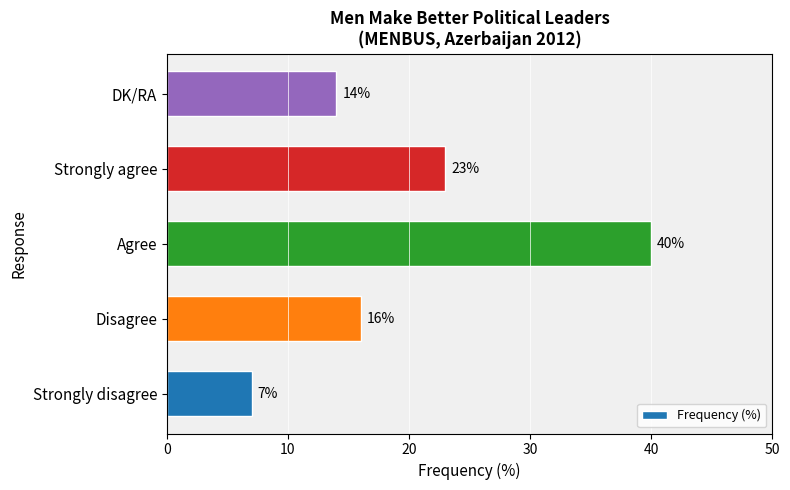

What is the ratio of the value at Disagree to the value at Agree?

0.4